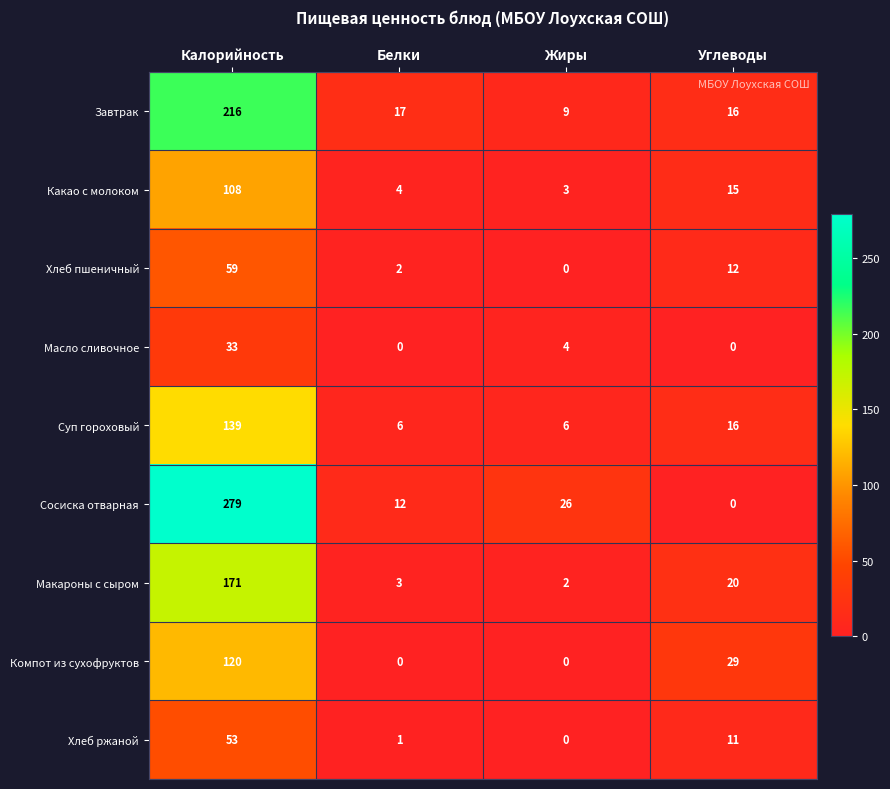

How many distinct data groups are displayed?

9